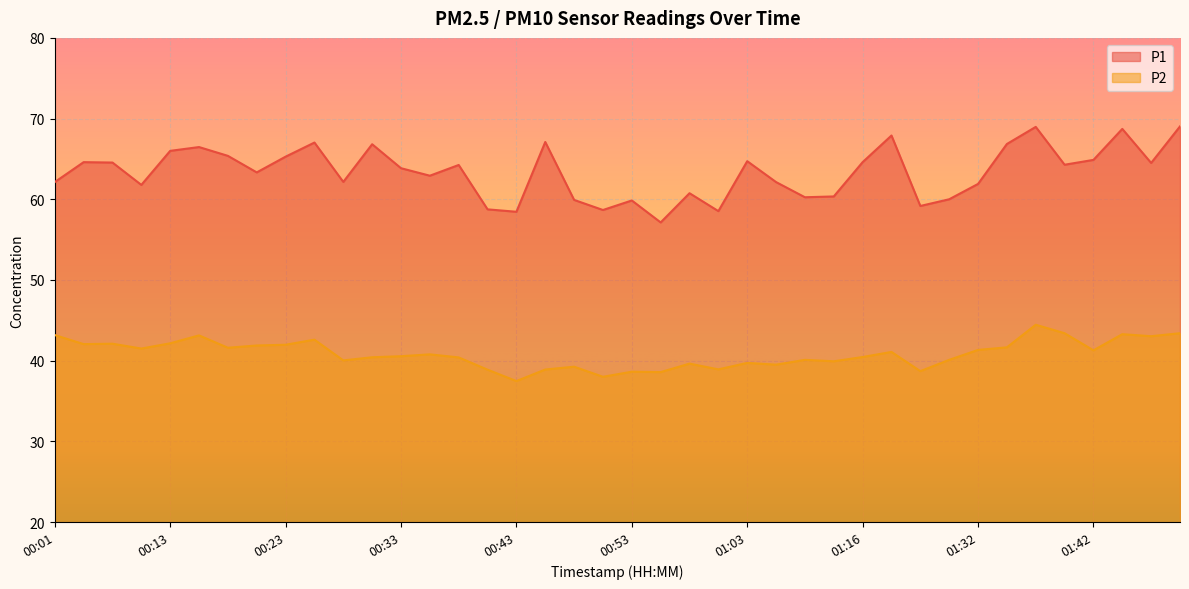

What is the sum of the P2 values at 00:26 and 00:38?

83.0